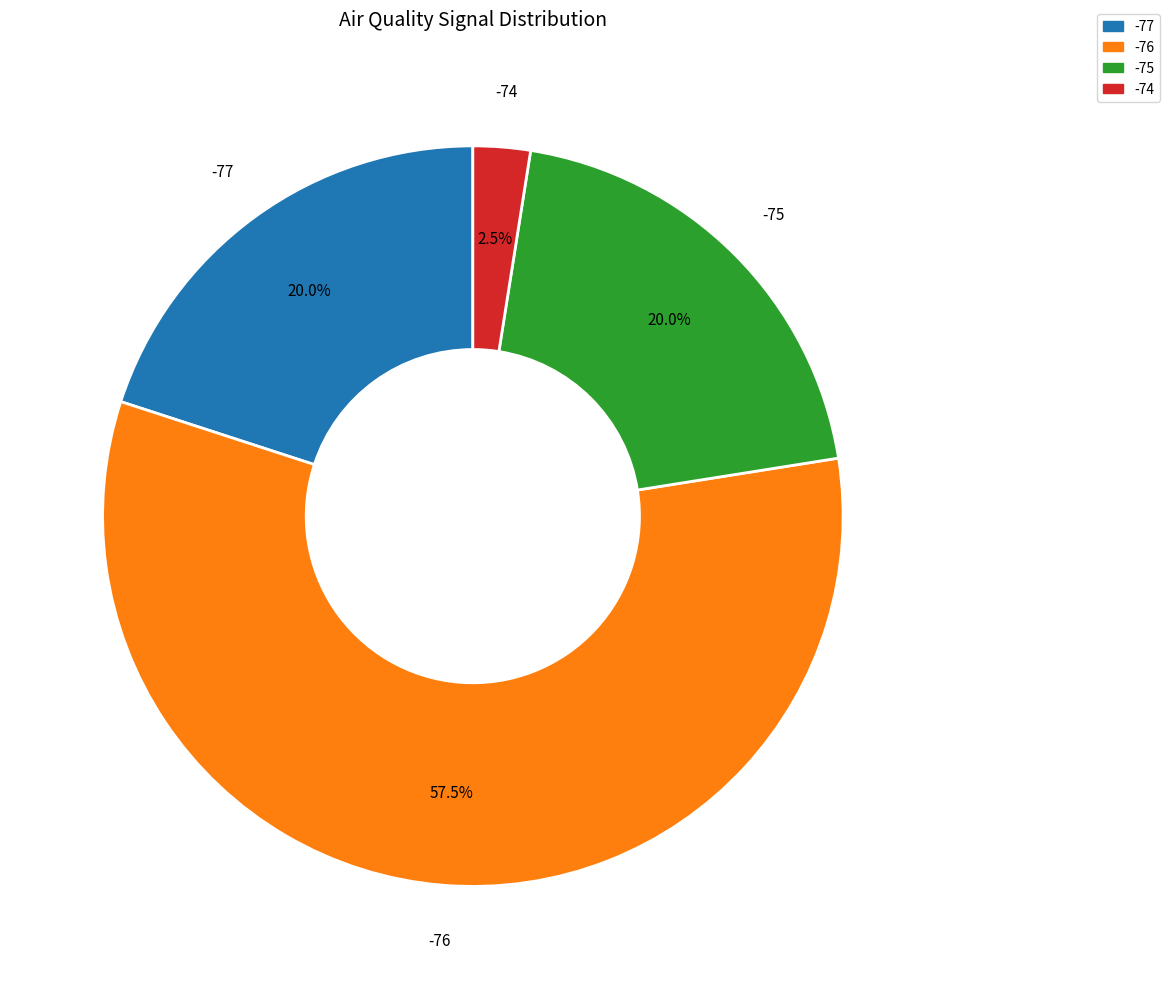

Does any single category account for the majority?

Yes